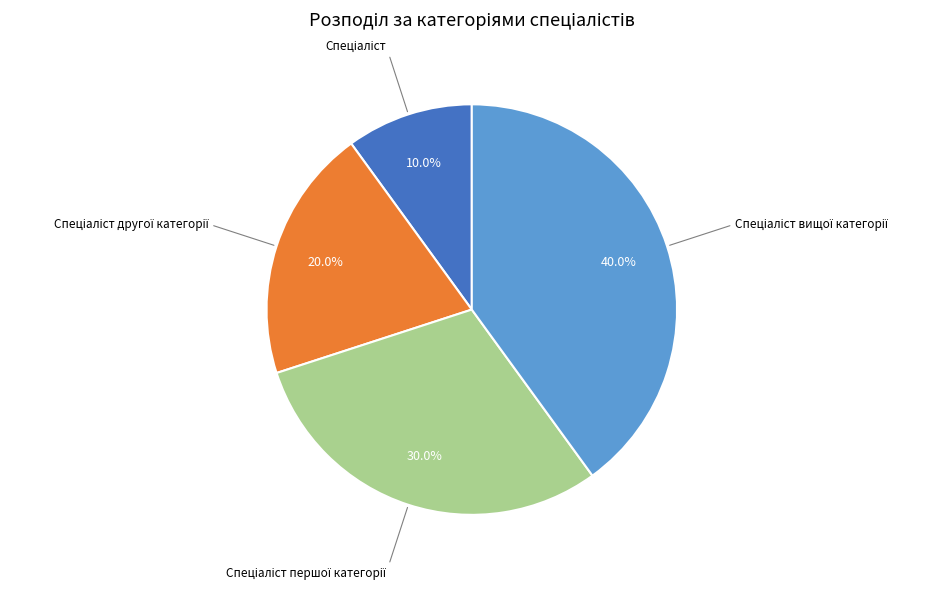

Is there a majority slice in this chart?

No